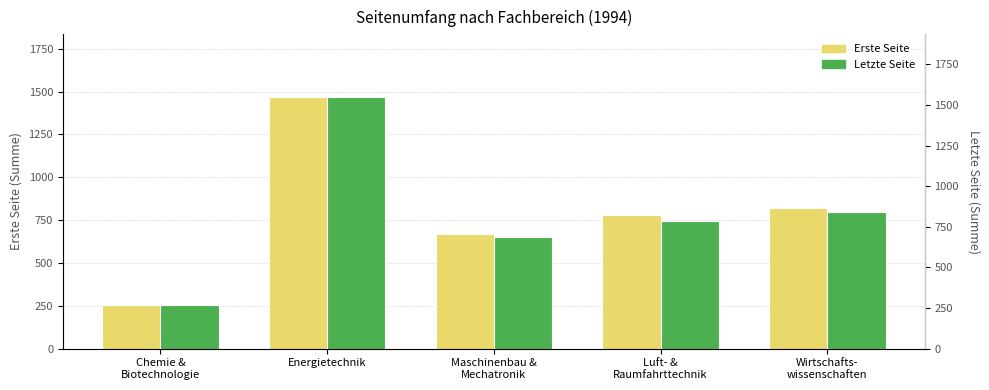

At which label is Erste Seite closest to 862?

Wirtschafts-
wissenschaften